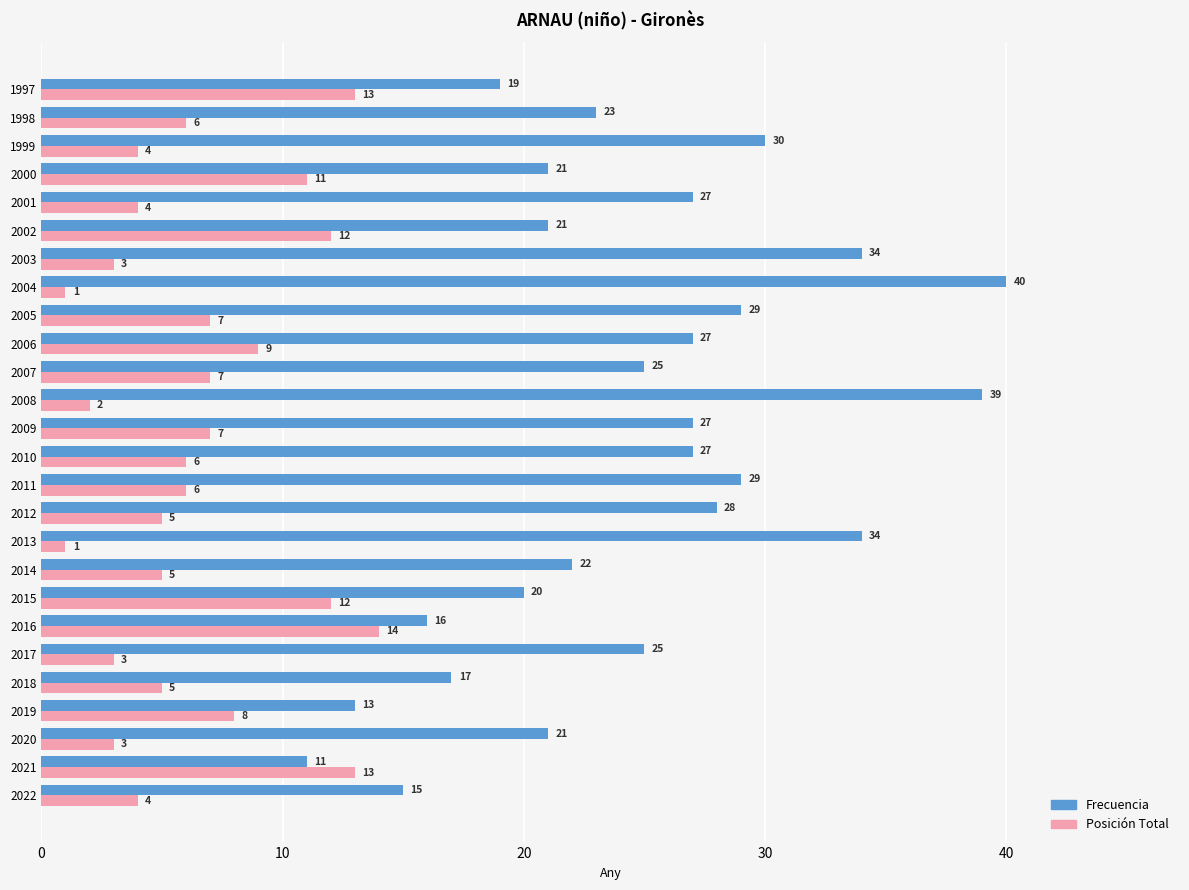

What is the sum of the Frecuencia values at 1998 and 2004?

63